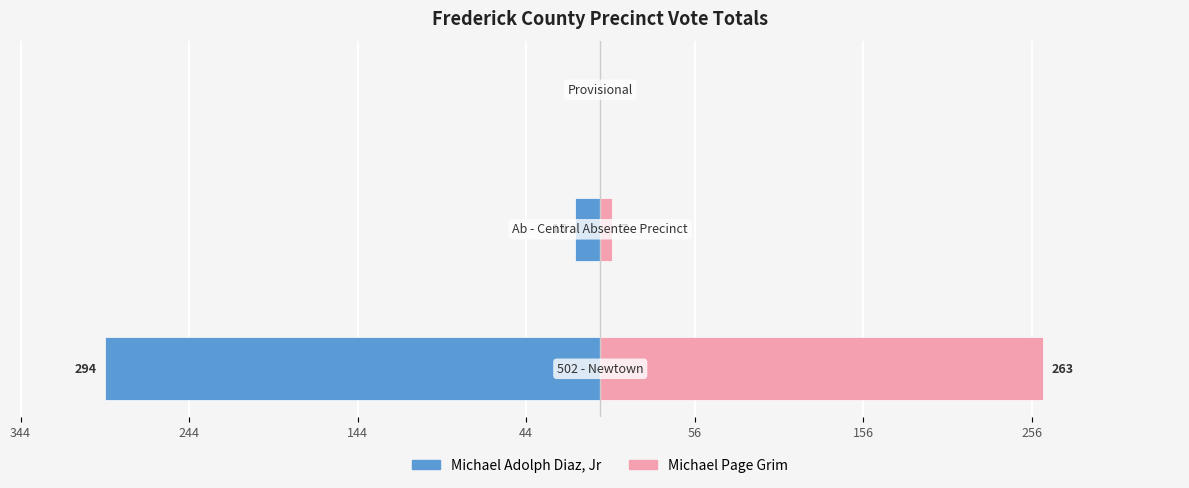

The value of Michael Adolph Diaz, Jr at 144 is 0. True or false?

True